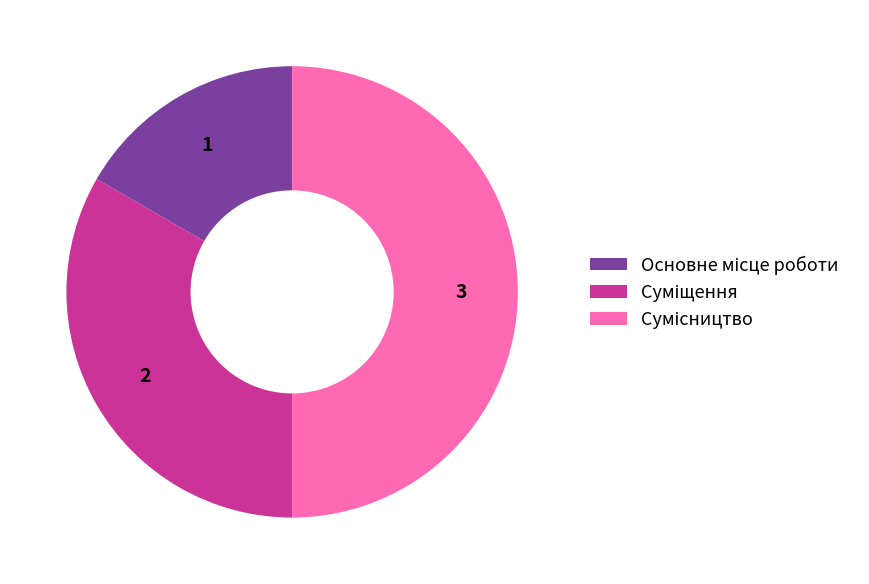

The Суміщення slice represents 43% of the pie. True or false?

False